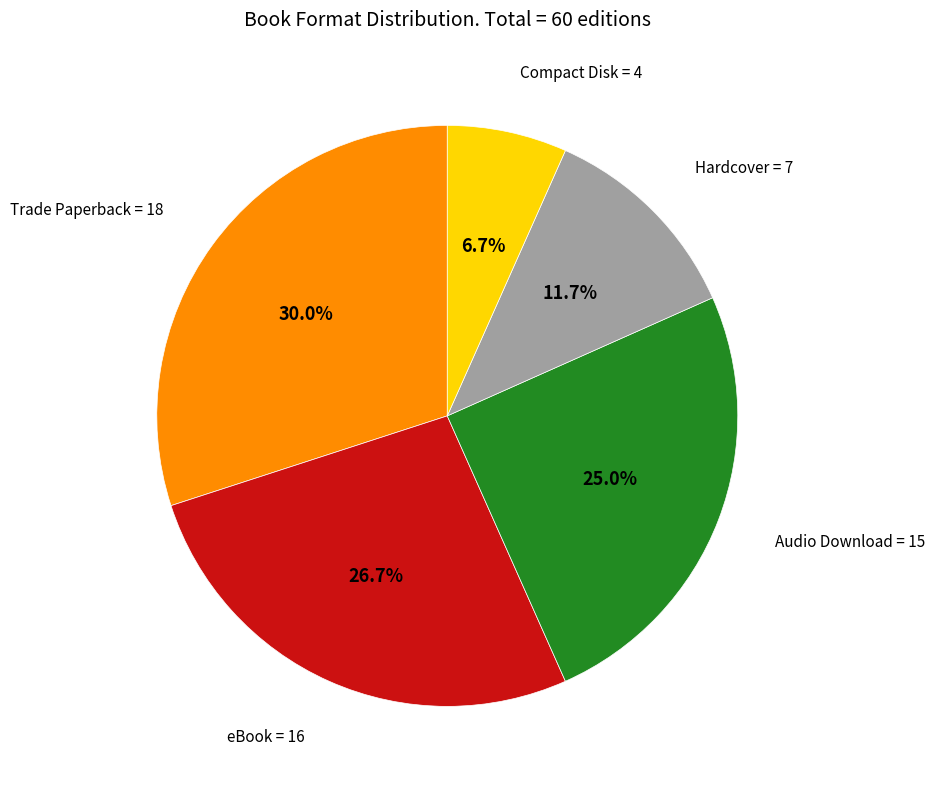

Is it true that Audio Download is 25% of the pie?

True